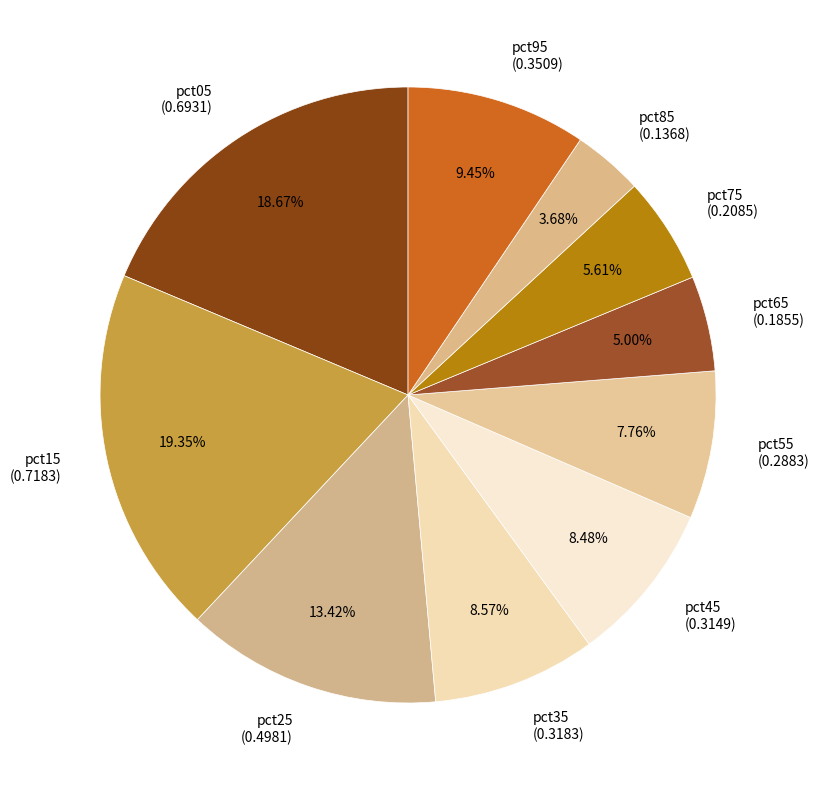

Which slice is the smallest?

pct85